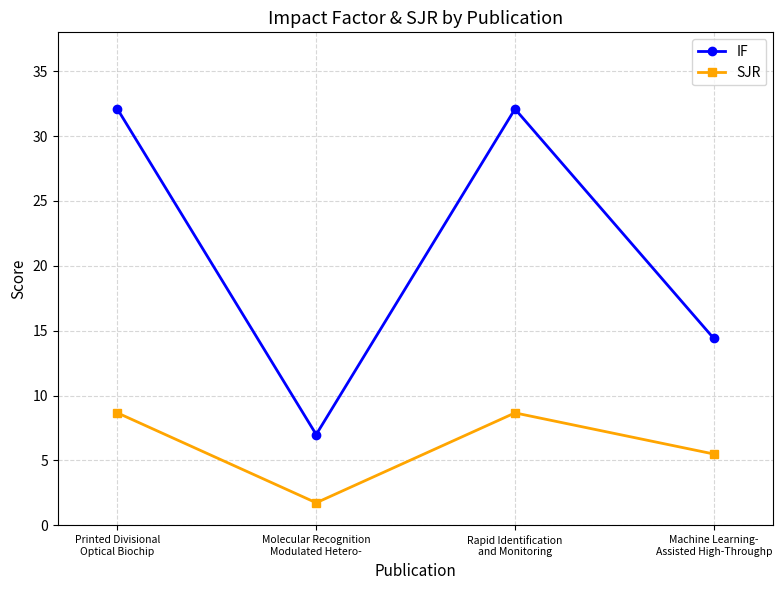

What is the difference between the maximum and minimum values in the SJR series?

6.9